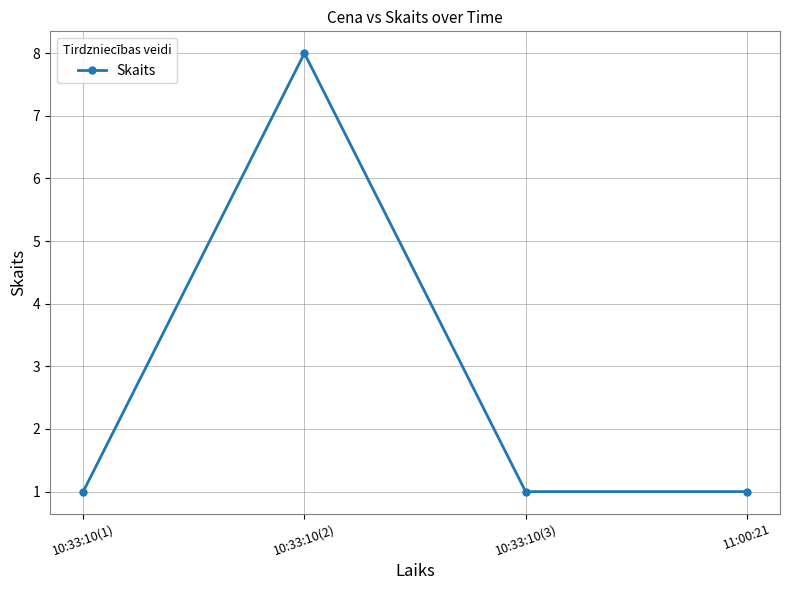

What is the label of the 2nd point from the right?

10:33:10(3)